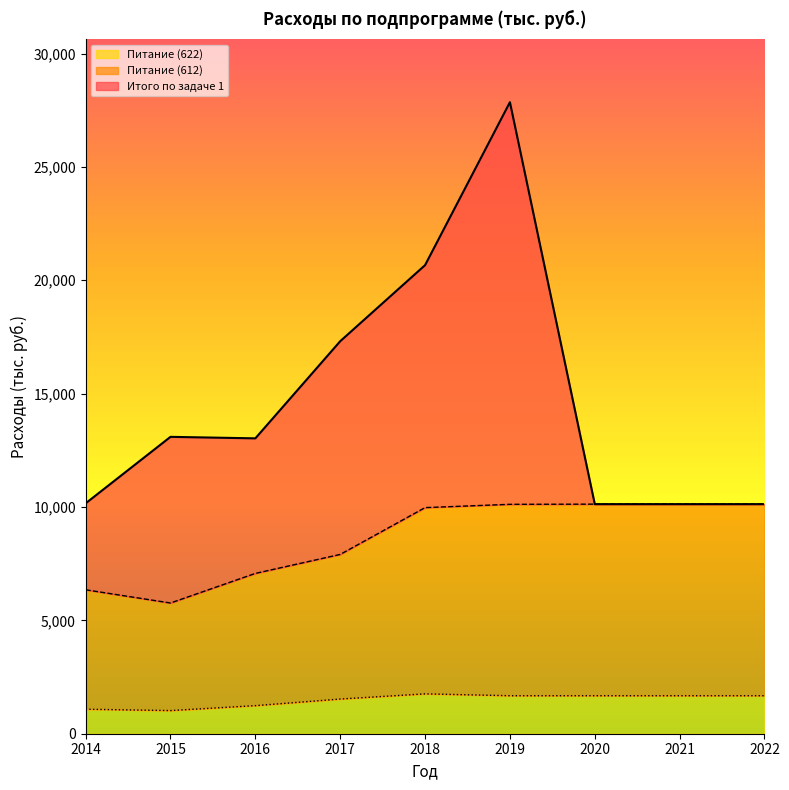

Where is Питание (622) nearest to the value 1389?

2017